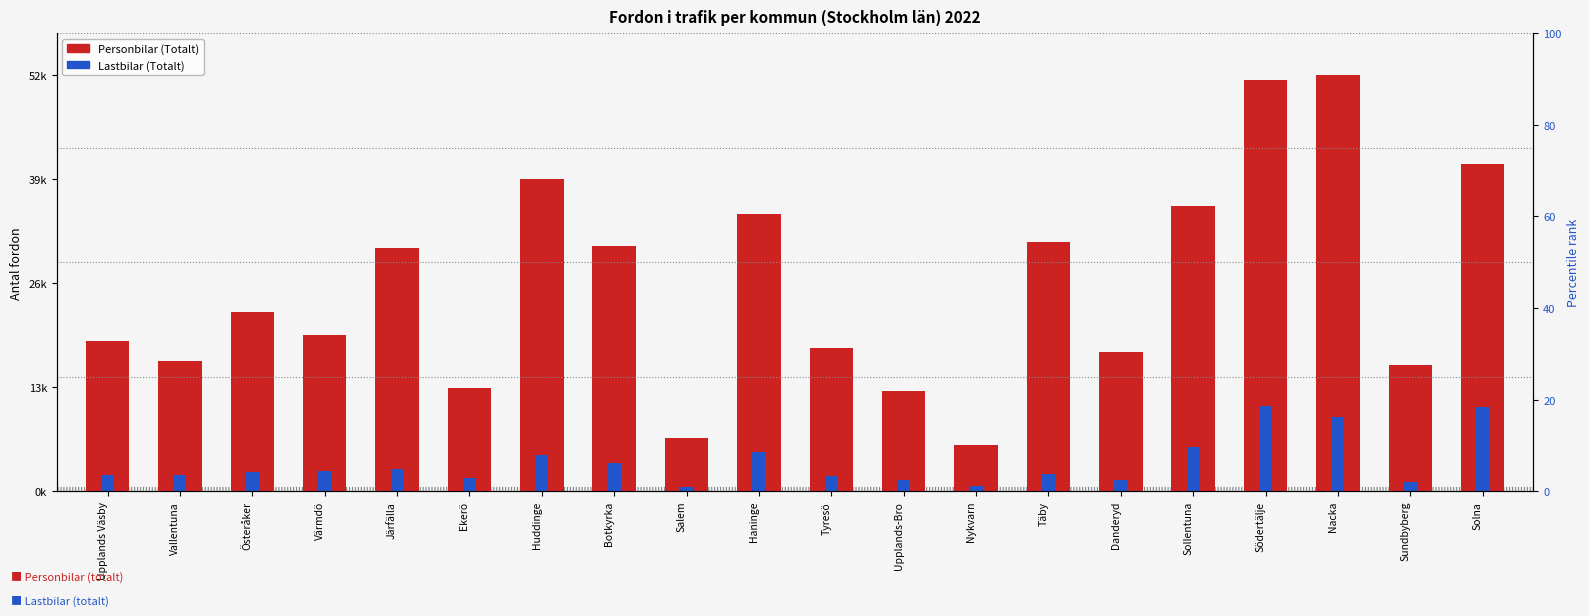

What is the maximum value for Personbilar (Totalt)?

5.2